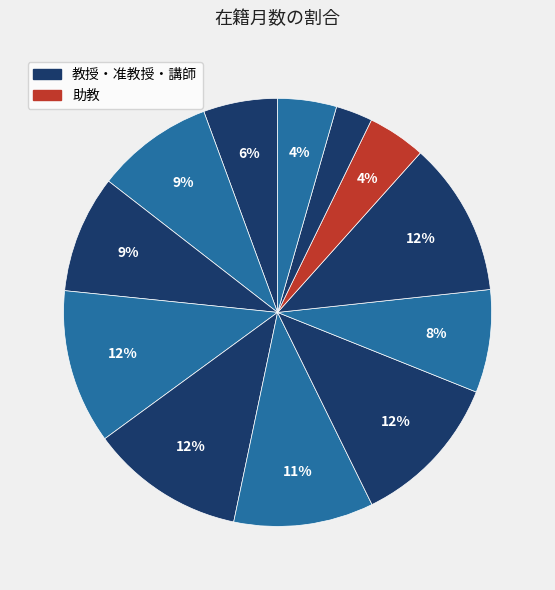

Count the number of slices in the pie.

12